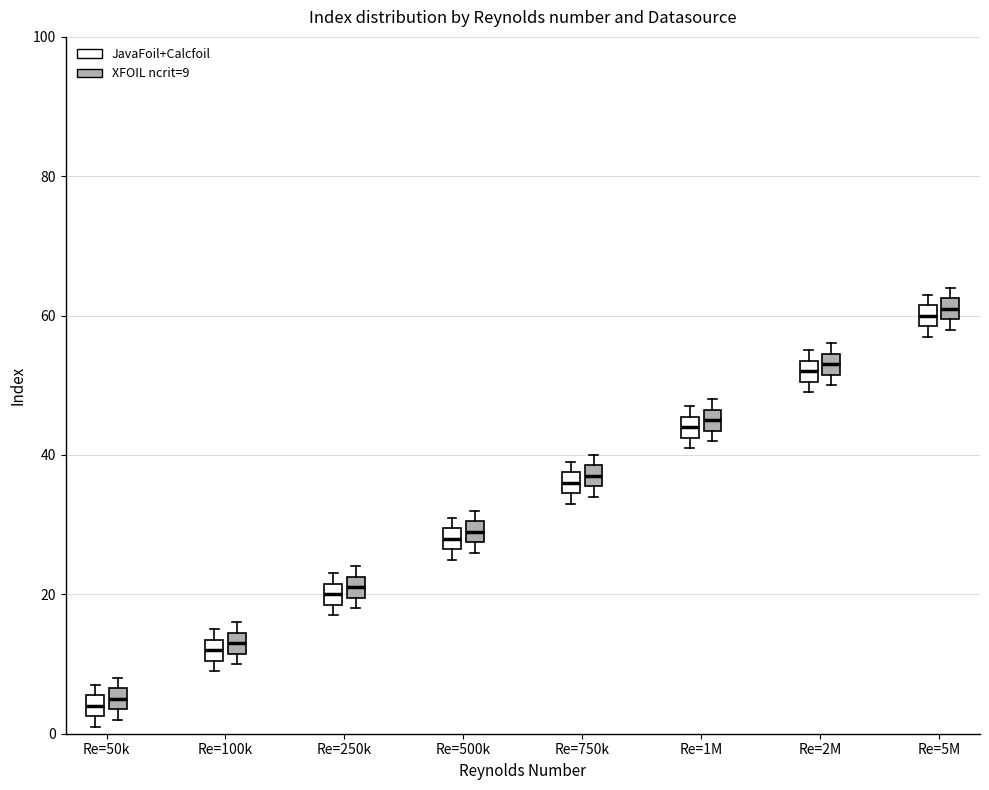

Where is the upper edge of the box for Re=50k (XFOIL ncrit=9) on the y-axis? The values are not printed on the chart, so give them approximately, as read against the axis.

6